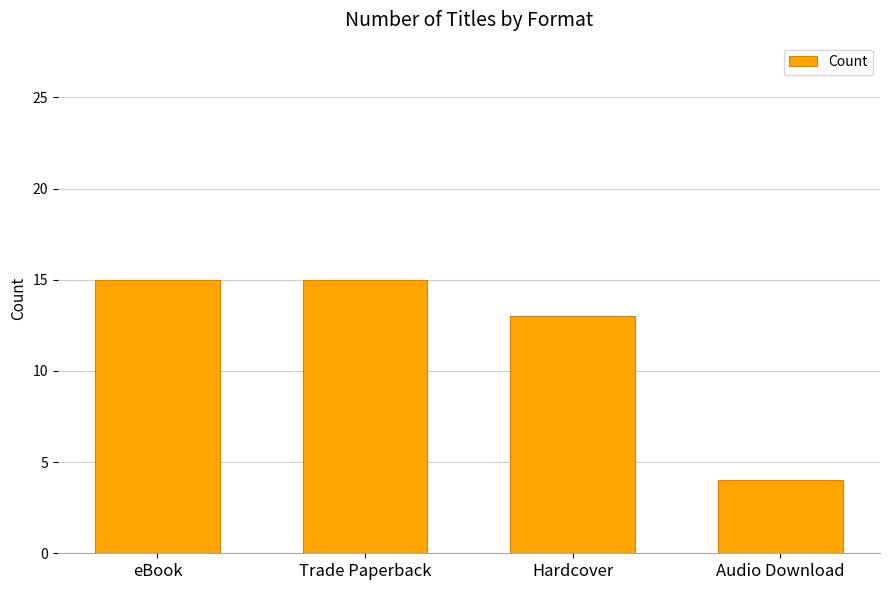

What is the change in value from eBook to Hardcover?

-2